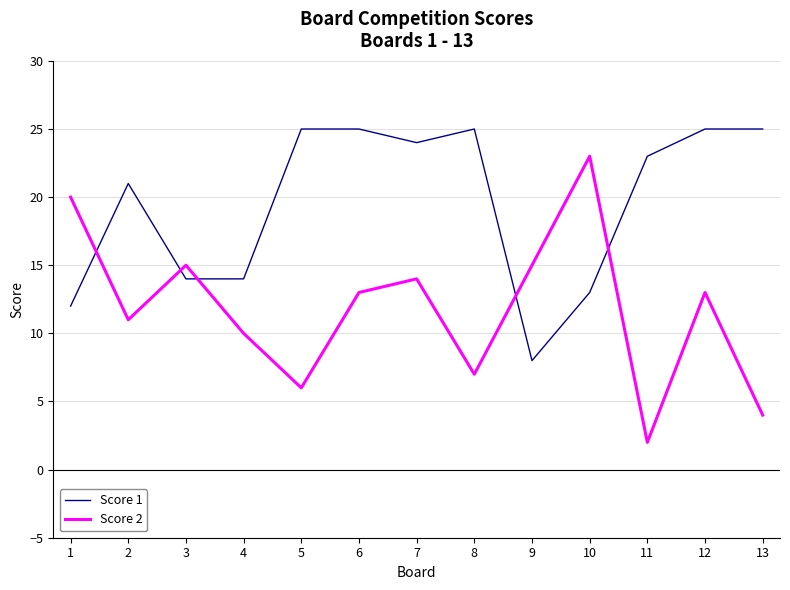

Which series has the widest spread of values?

Score 2